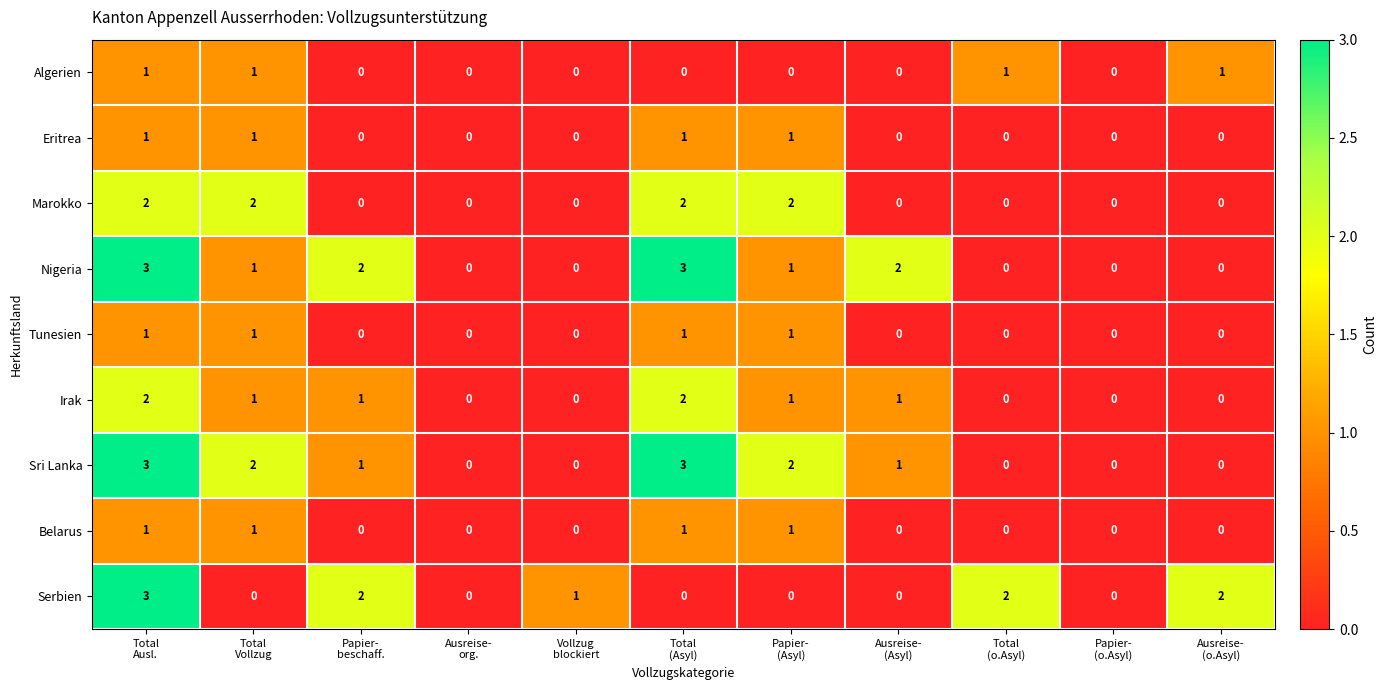

How many Serbien values are between 0 and 2?

10